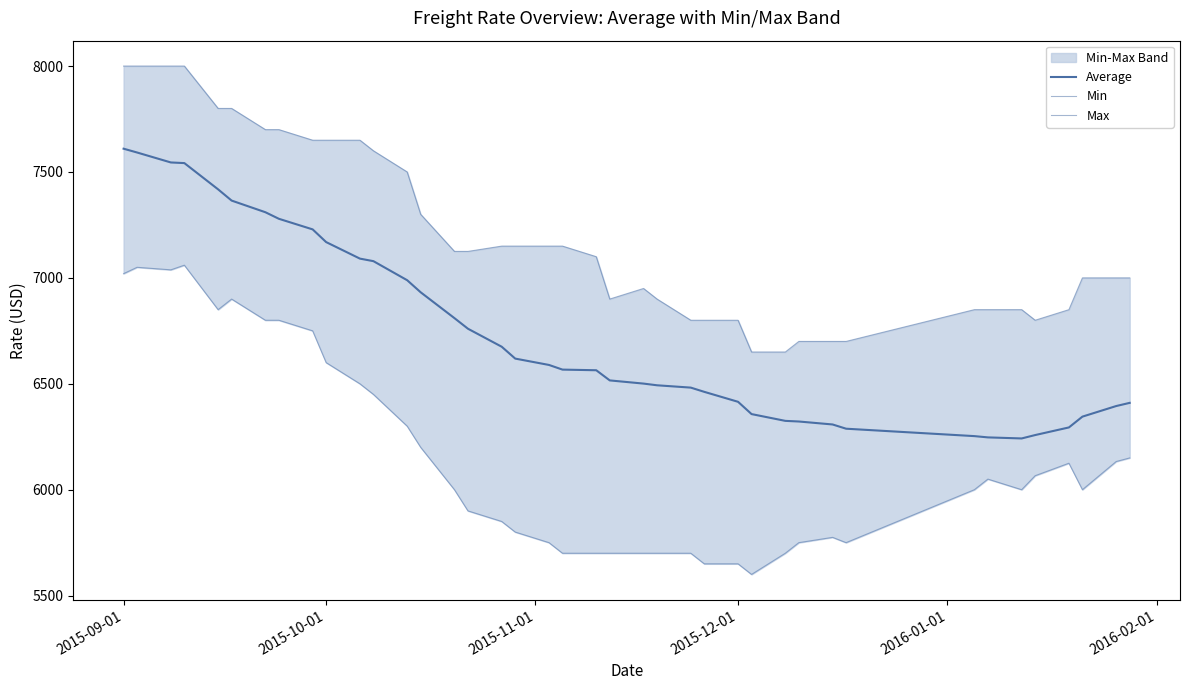

Does the chart display data point markers on the line(s)?

No